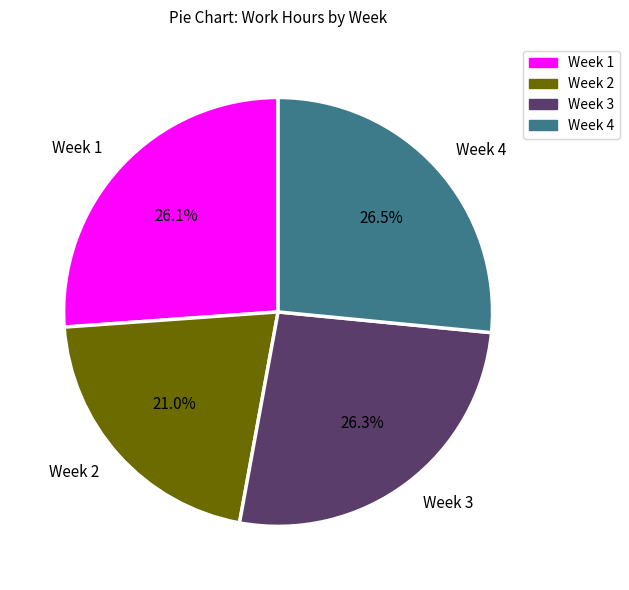

What percentage do Week 2 and Week 1 together represent?

47.1%